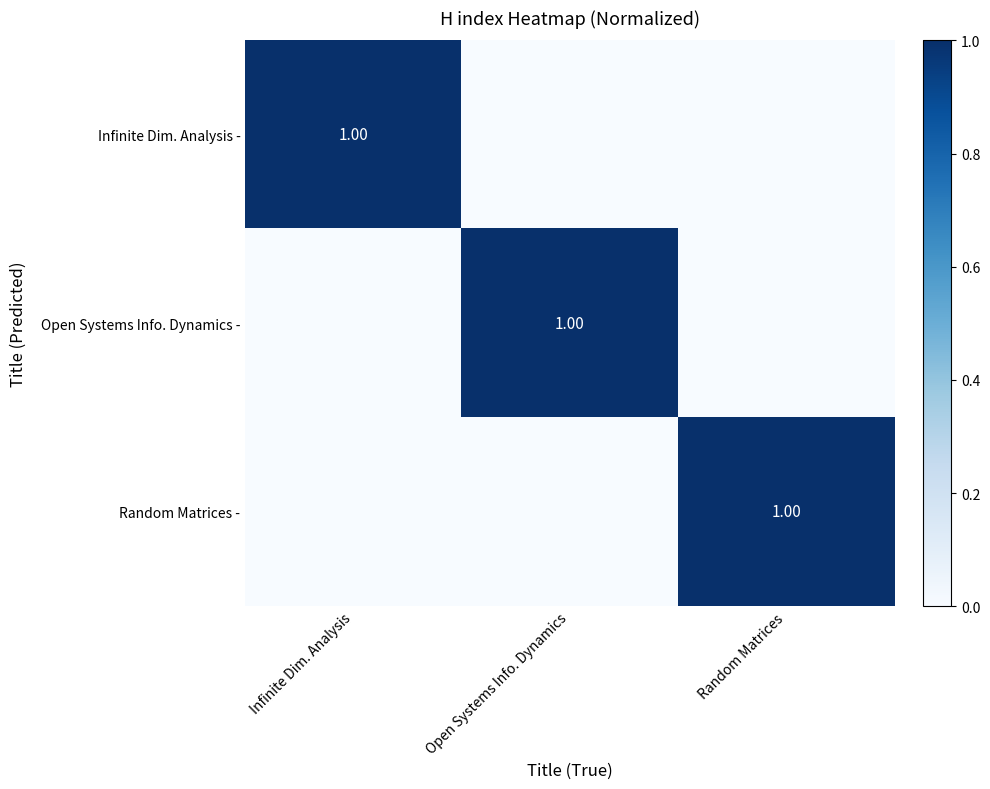

What is the difference between the highest and lowest values at Random Matrices?

1